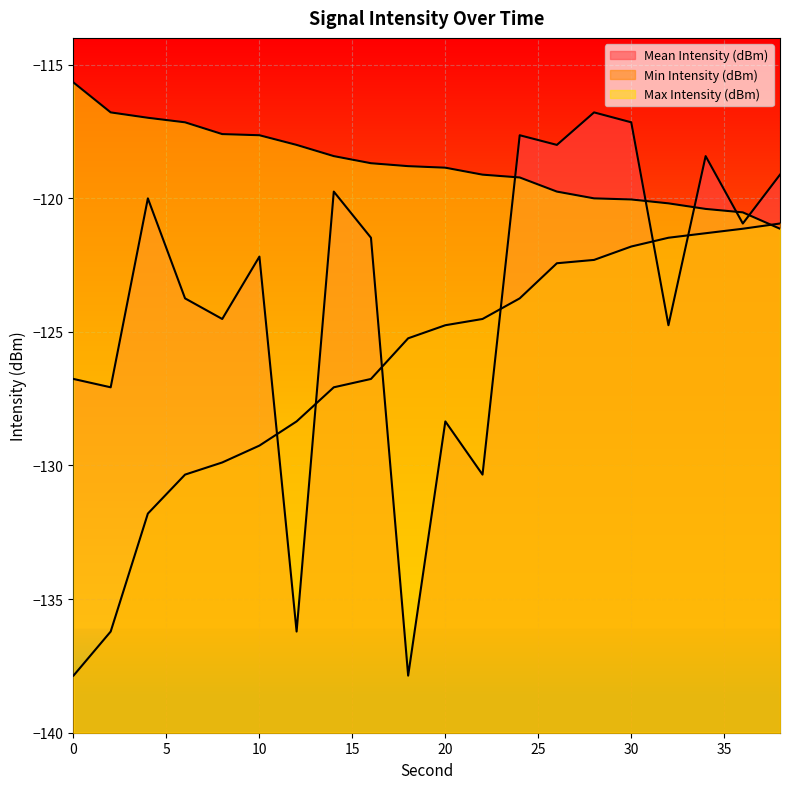

What is the difference between the second highest and second lowest values in the Min Intensity (dBm) series?

15.1